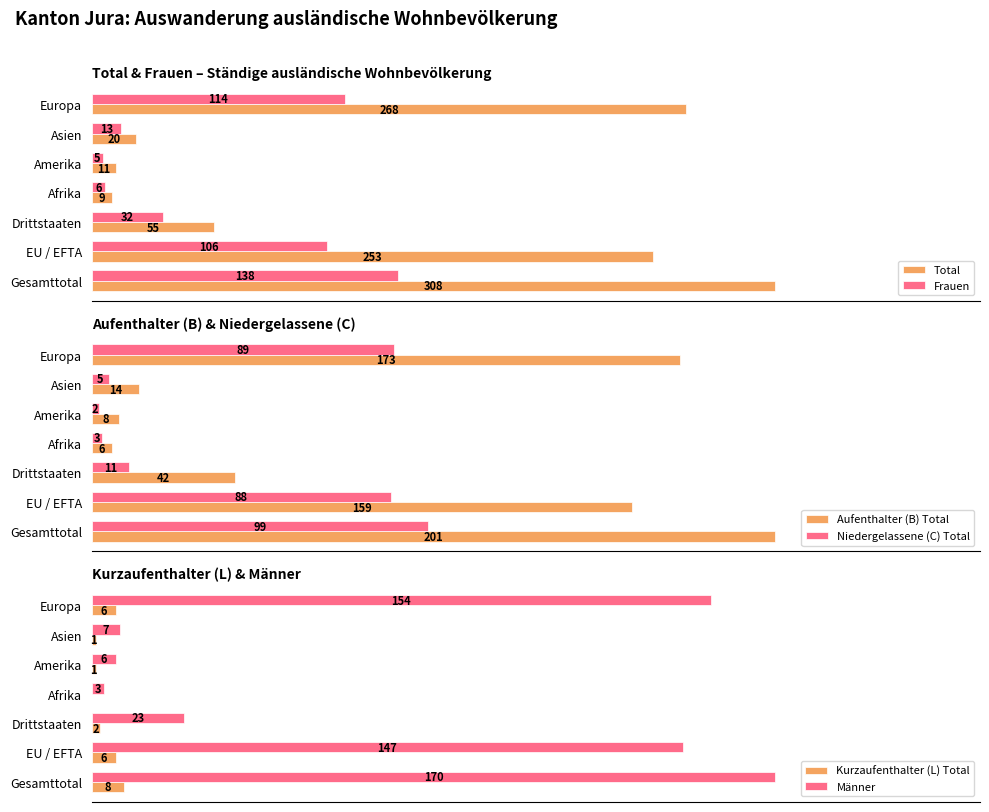

True or false: Frauen has a value of 8 at 2.

False